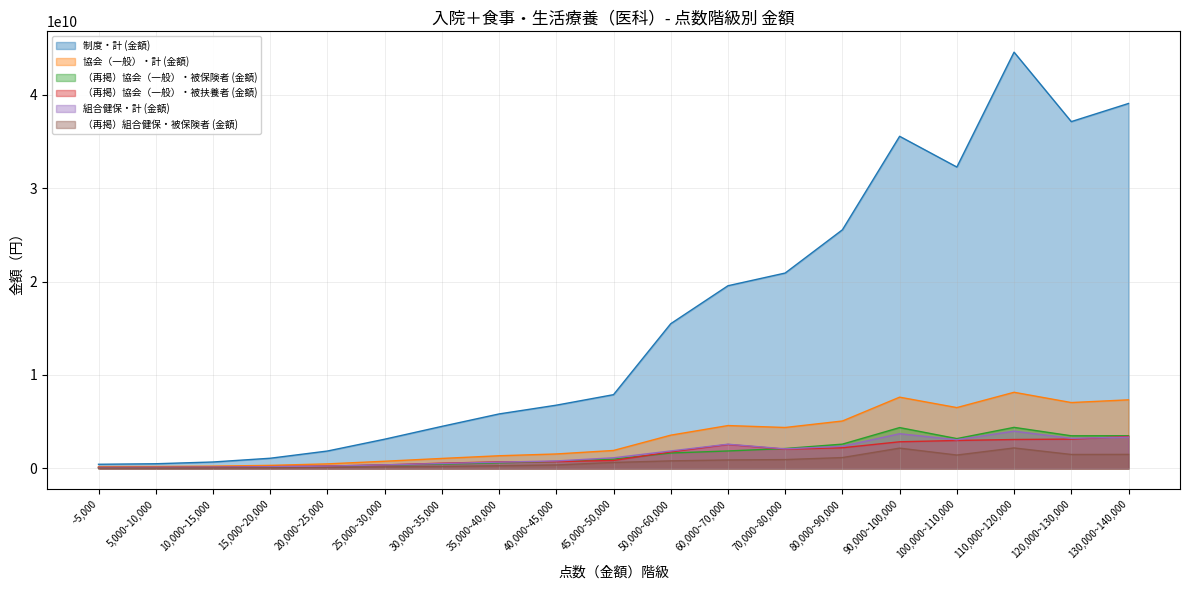

Which series has the largest total across all categories?

制度・計 (金額)